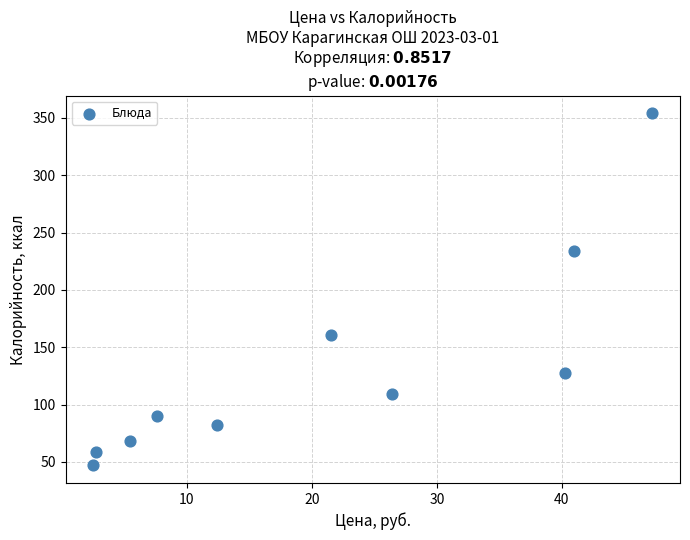

What Y value in the scatter plot is closest to 200?

234